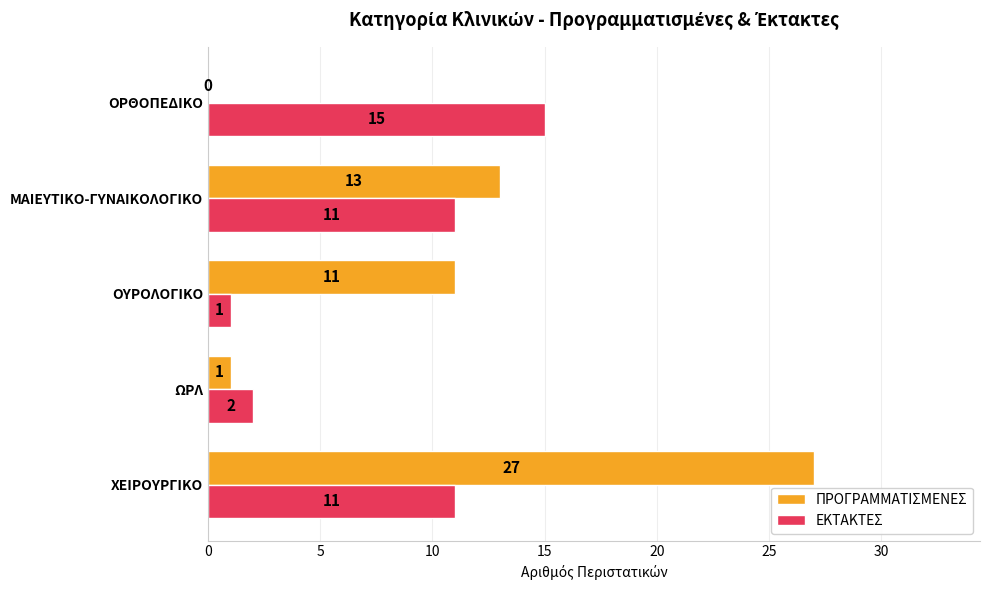

Read the ΠΡΟΓΡΑΜΜΑΤΙΣΜΕΝΕΣ value at ΧΕΙΡΟΥΡΓΙΚΟ, to the nearest 5.

25